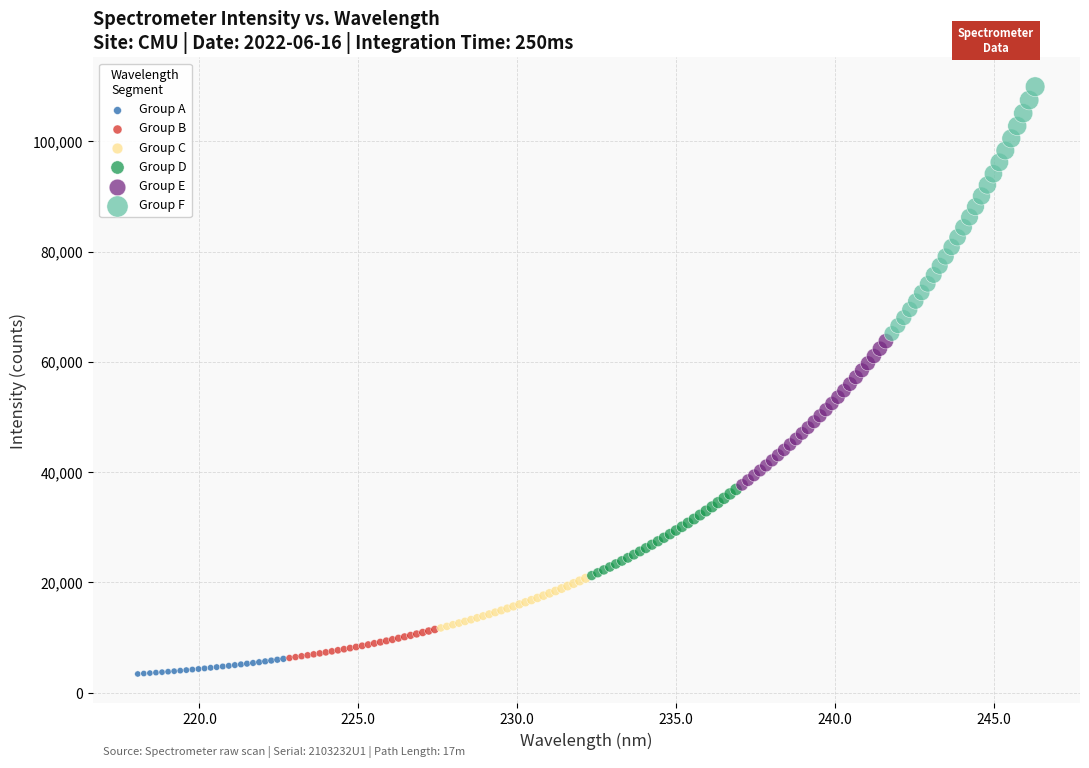

Which series contains the highest Y value?

Group F